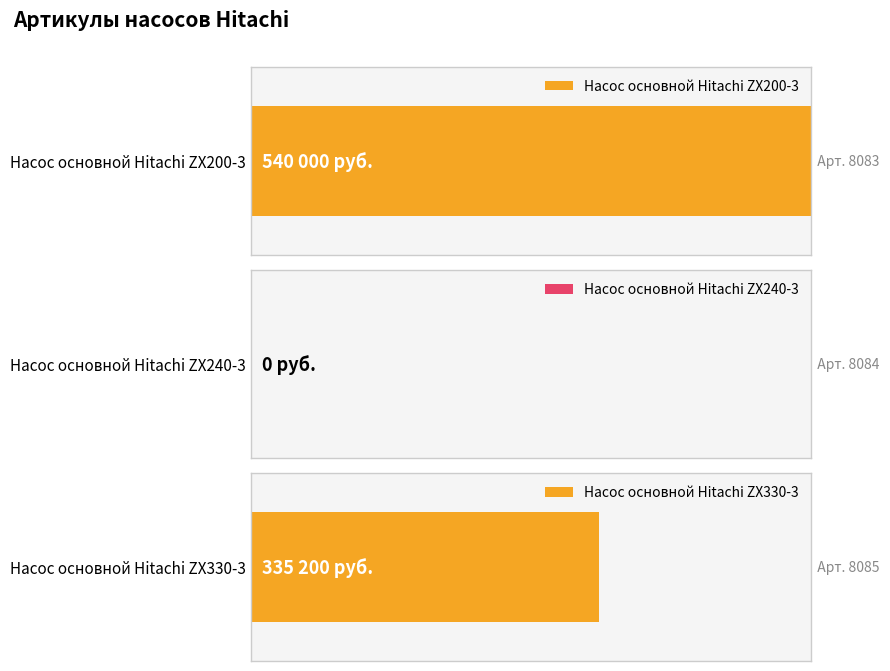

How many data points are above 8084?

1